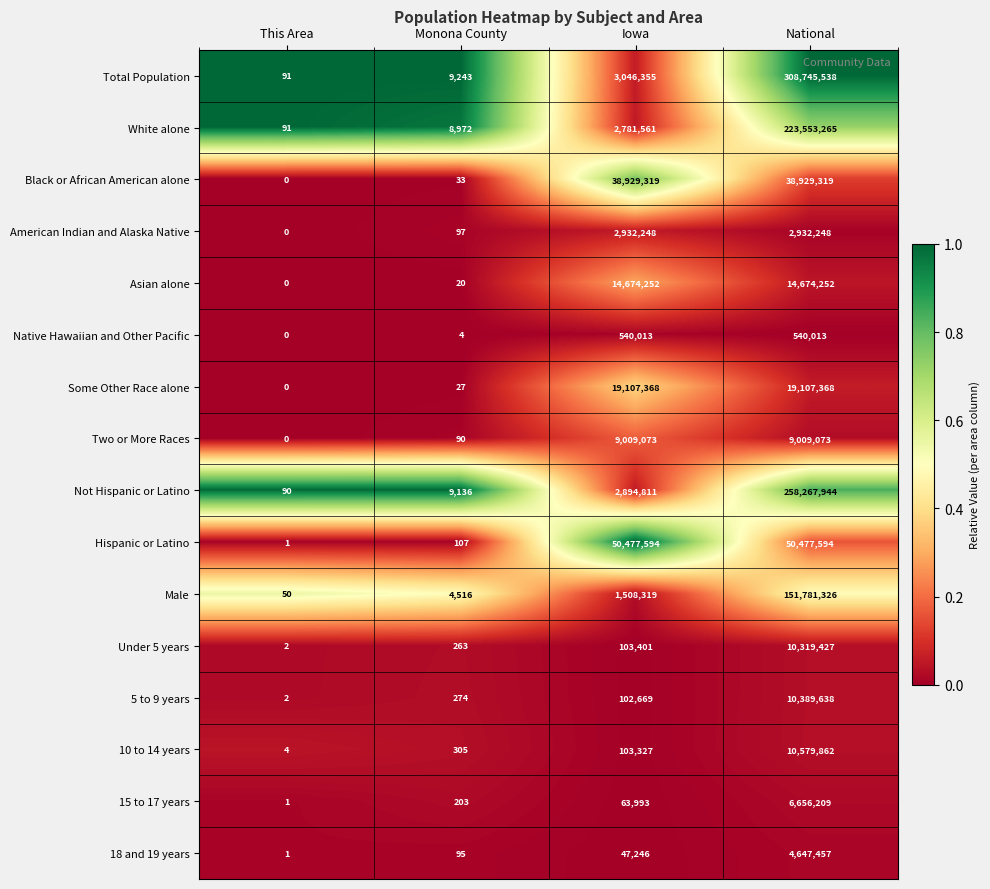

What is the total value across all series at This Area?

333